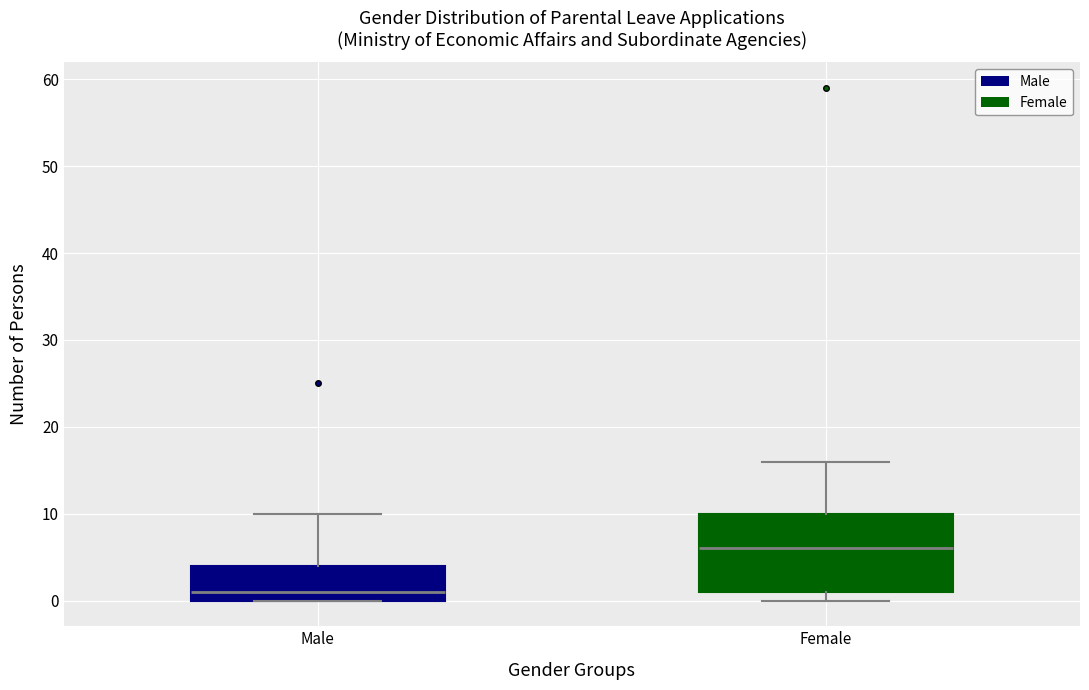

Reading left to right, transcribe this box plot: for each box, give where its median line is, the range the box spans, and where its two whiskers end, as read against the y-axis. The values are not printed on the chart, so give them approximately, as read against the axis.

Male: median 1, box 0 to 4, whiskers 0 to 10
Female: median 6, box 1 to 10, whiskers 0 to 16